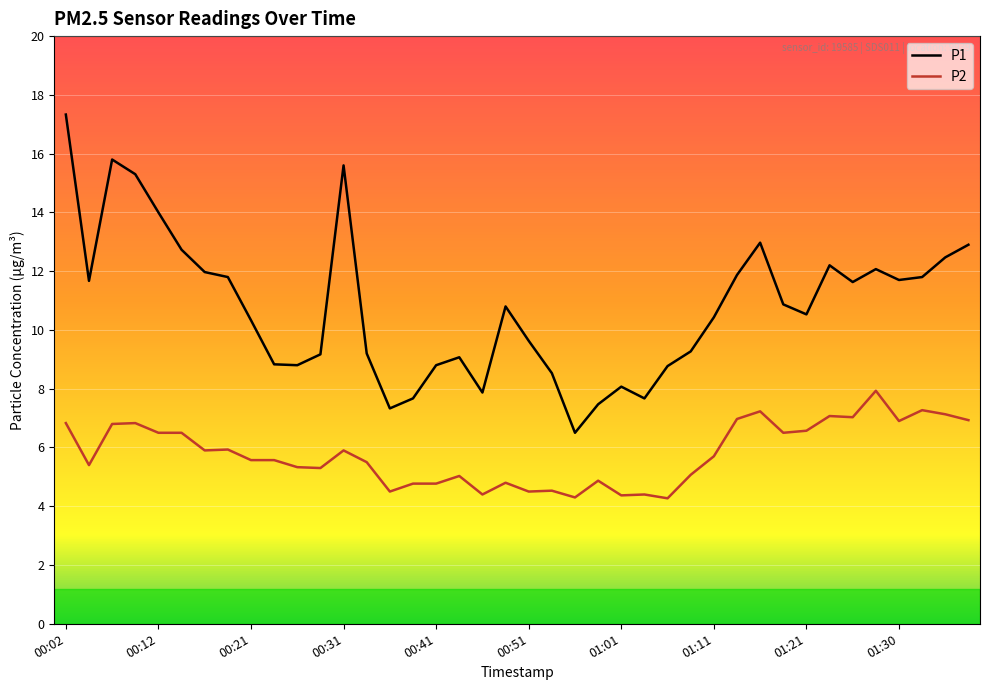

What is the highest value of the P2 series?

7.9